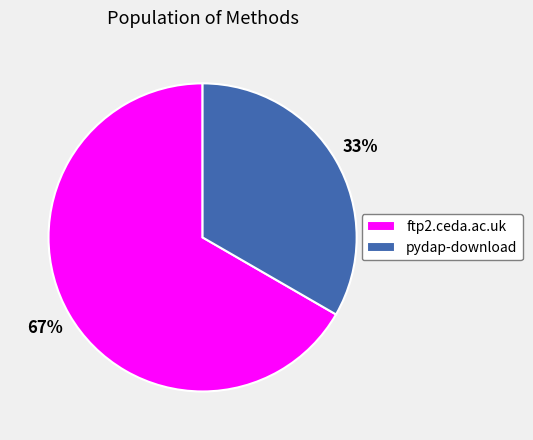

What is the ratio of the value at ftp2.ceda.ac.uk to the value at pydap-download?

2.0